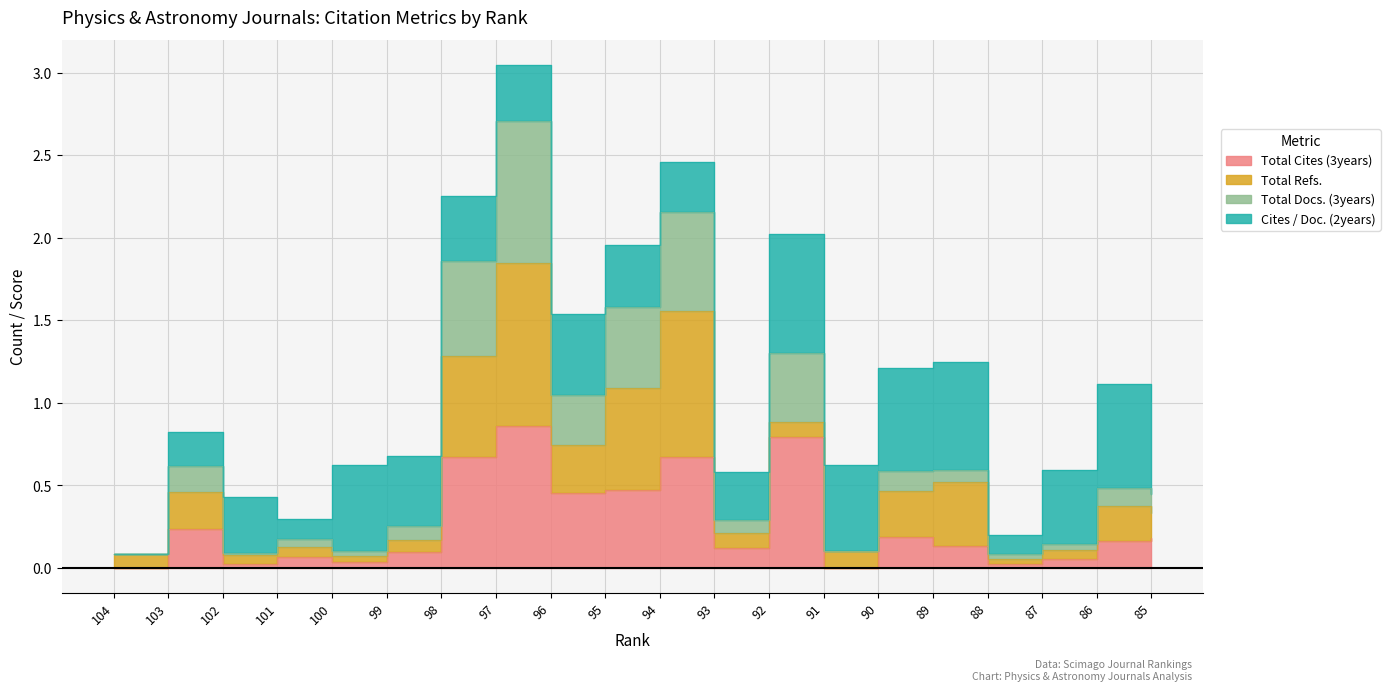

What is the average value of the Total Cites (3years) series?

0.3